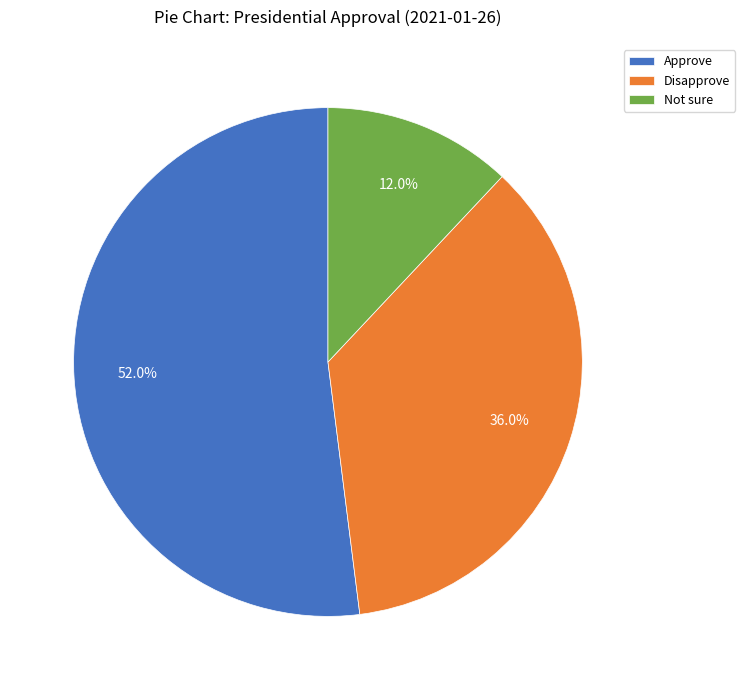

Which slice is the smallest?

Not sure